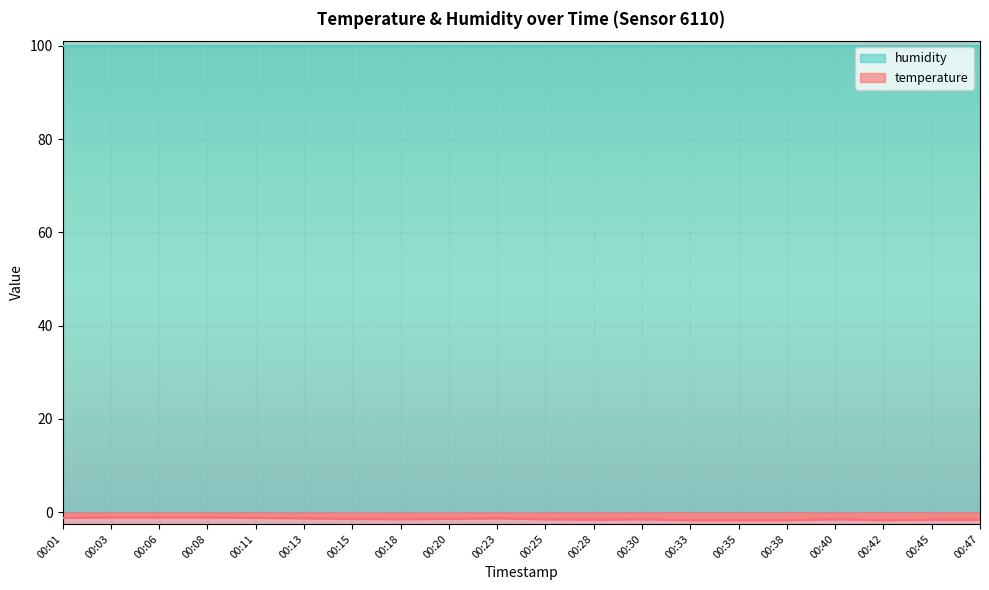

List the labels in order of value, smallest first.

00:33, 00:35, 00:38, 00:42, 00:28, 00:45, 00:47, 00:18, 00:25, 00:30, 00:40, 00:15, 00:20, 00:13, 00:23, 00:01, 00:11, 00:03, 00:06, 00:08